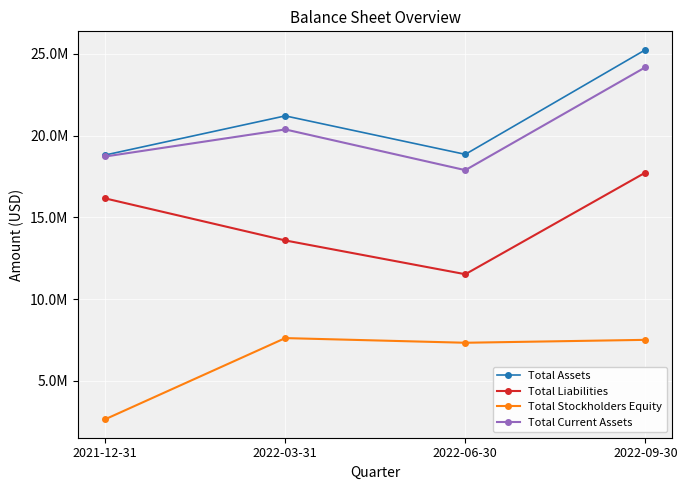

What is the label of the 2nd point from the right?

2022-06-30